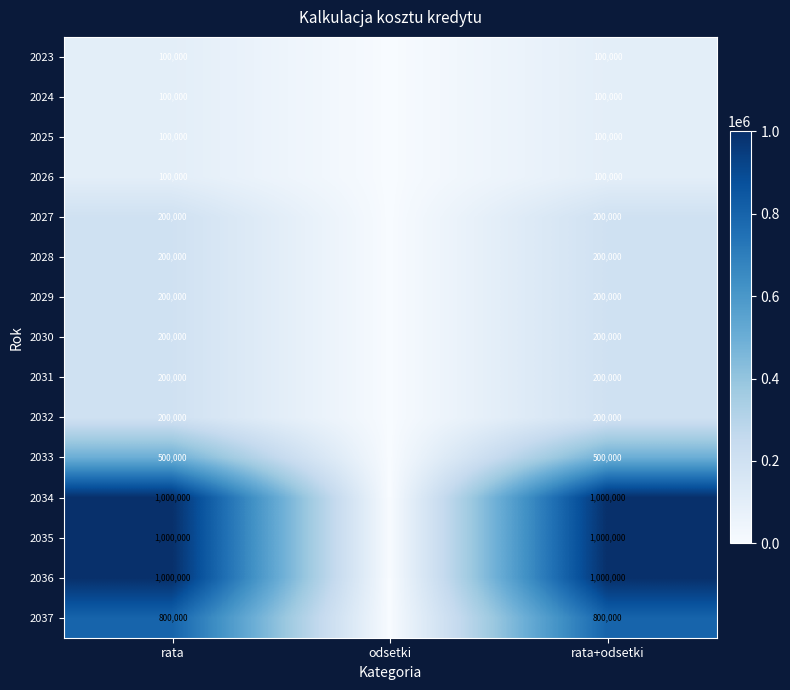

The 2033 series shows 500000 at rata. True or false?

True